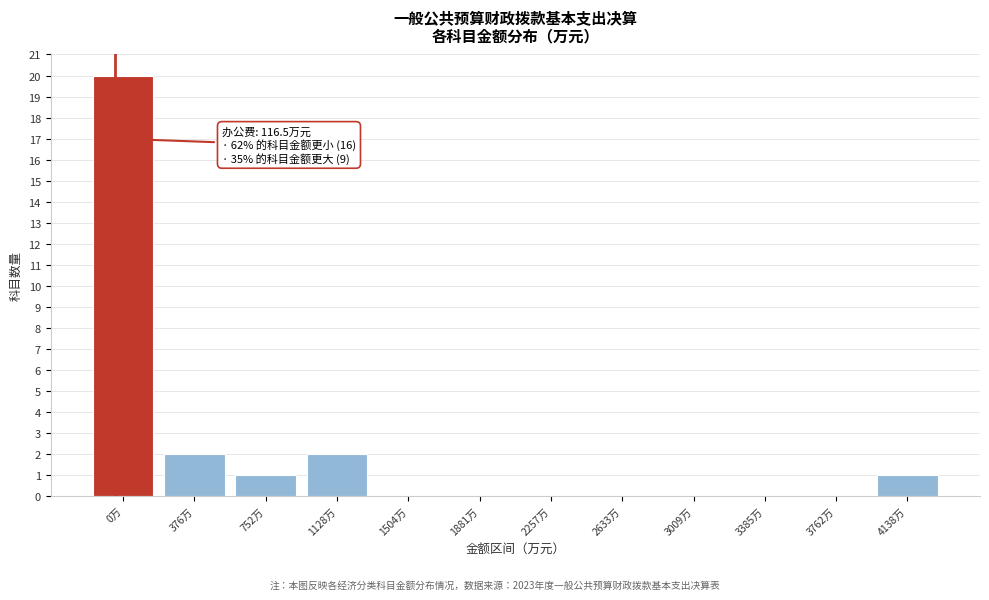

Reading right to left, transcribe all the data shown in this chart.

4138万=1	3762万=0	3385万=0	3009万=0	2633万=0	2257万=0	1881万=0	1504万=0	1128万=2	752万=1	376万=2	0万=20